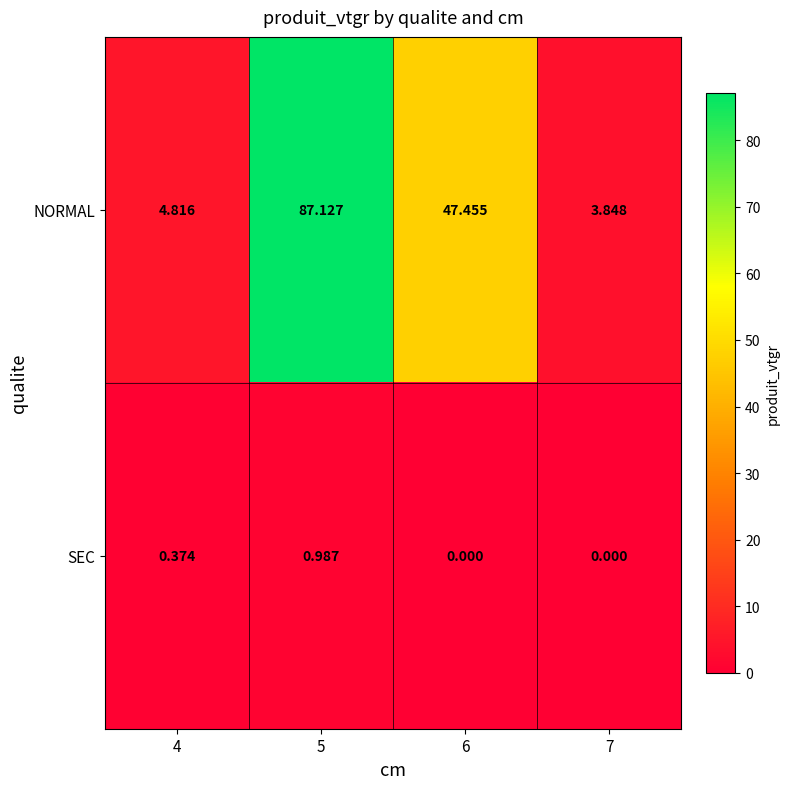

List the series in order of their overall mean, highest first.

NORMAL, SEC